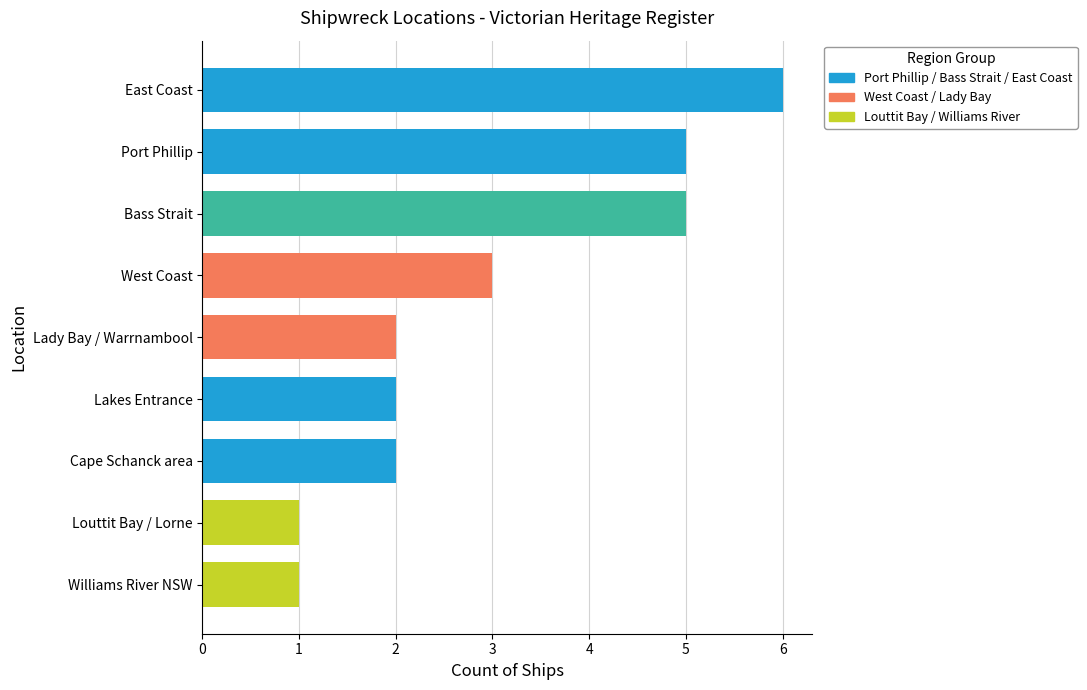

Between Port Phillip and East Coast, which is larger?

East Coast